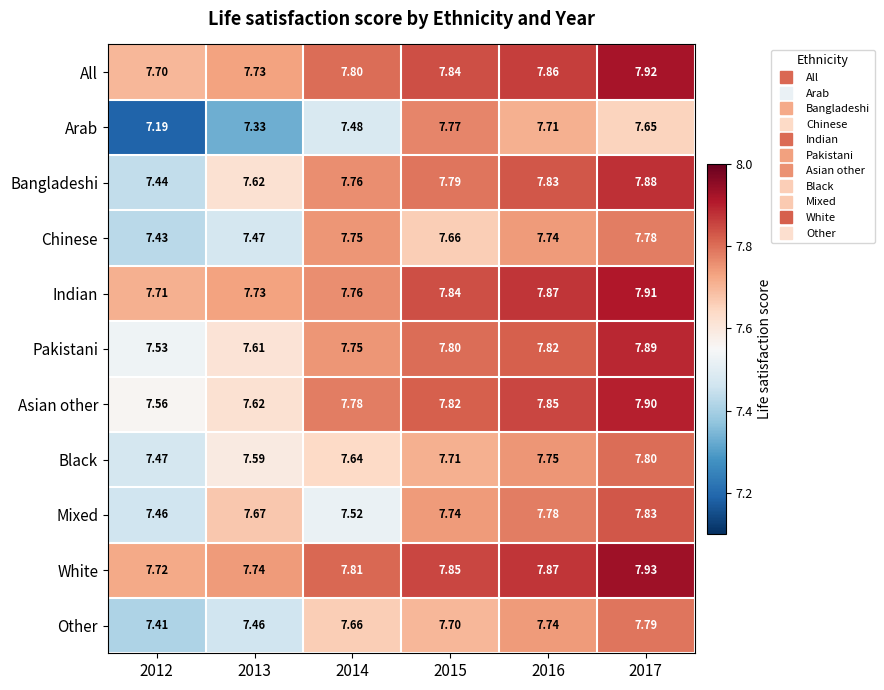

Between 2014 and 2017, which series saw the biggest shift?

Mixed